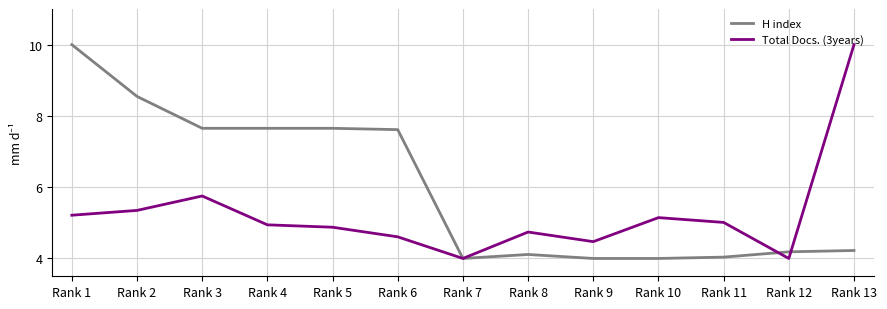

What is the total value across all series at Rank 3?

13.4